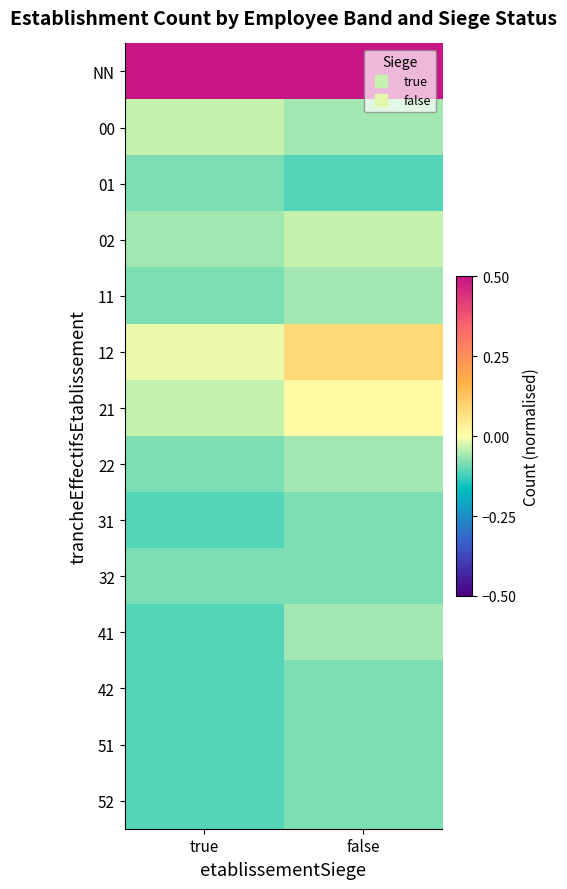

Between true and false, which is larger?

true